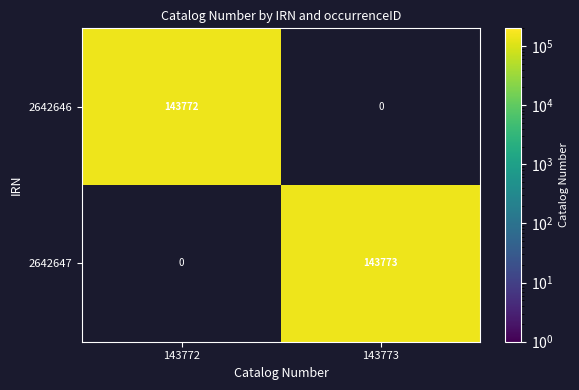

Is it true that 2642647 equals 238483 at 143773?

False